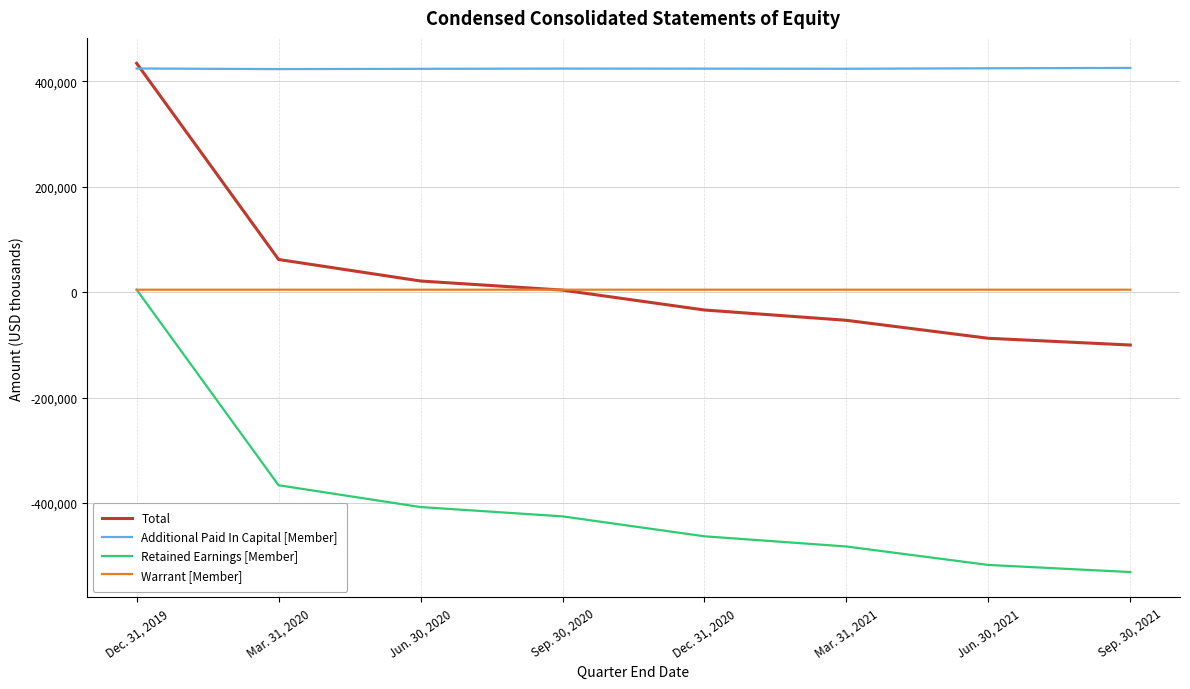

The value of Retained Earnings [Member] at Dec. 31, 2020 is -463007. True or false?

True